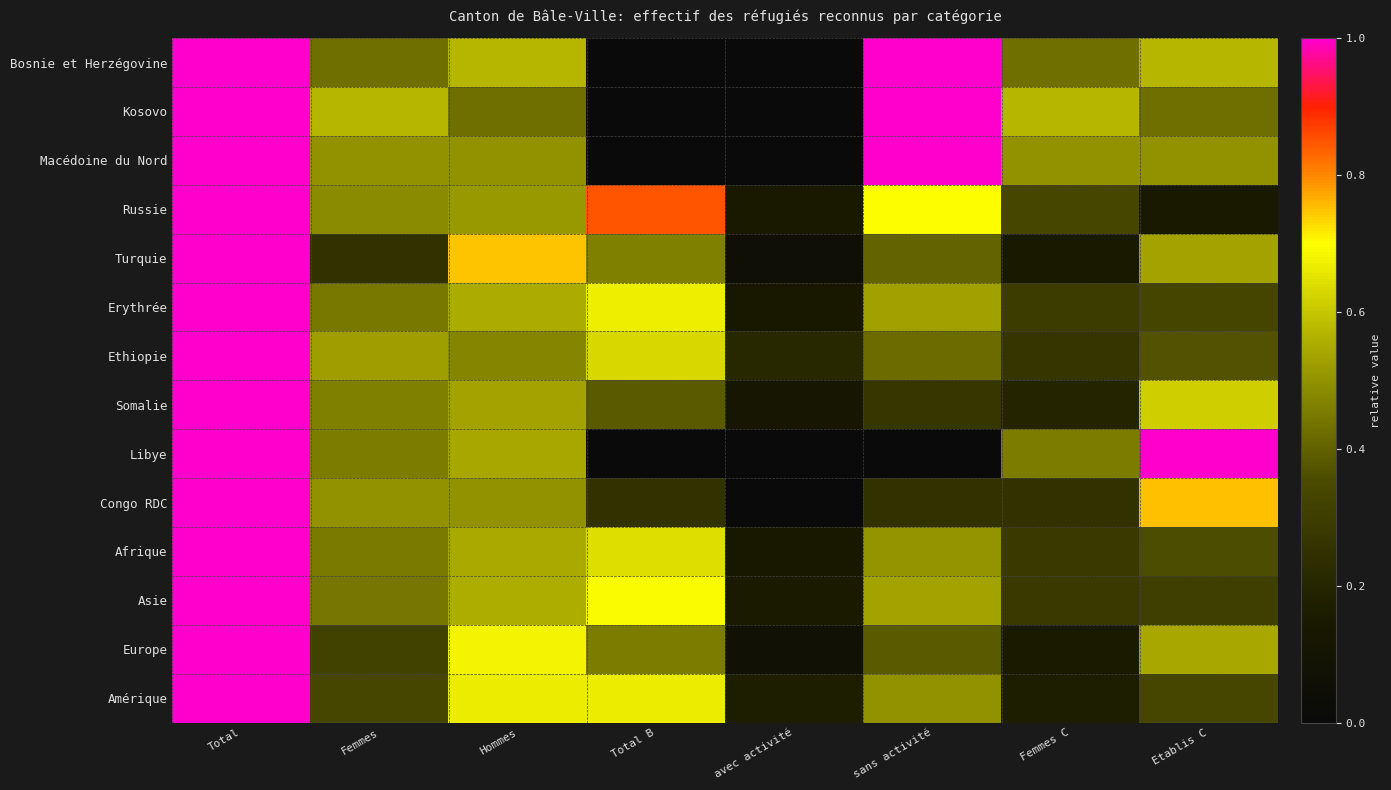

At how many categories does at least one series exceed 0?

8